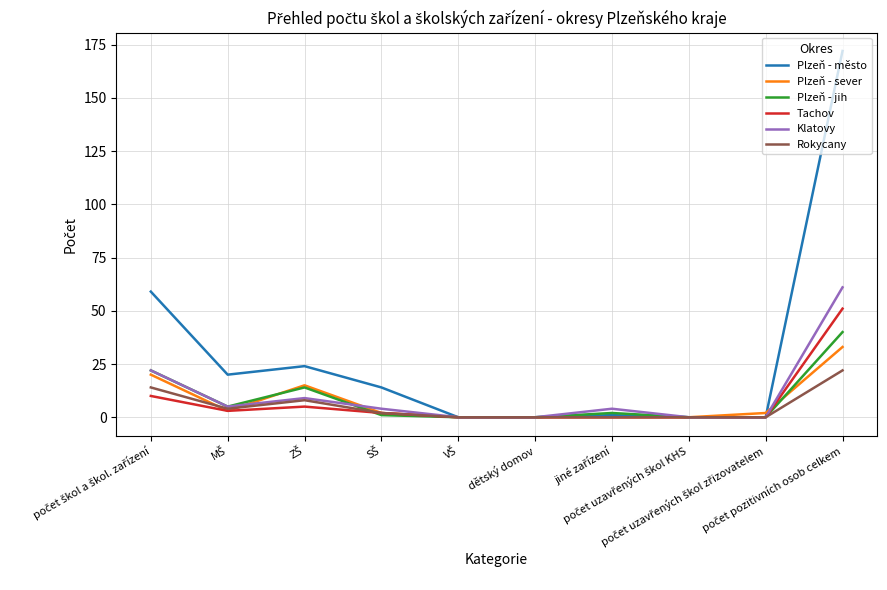

Which series has the widest spread of values?

Plzeň - město